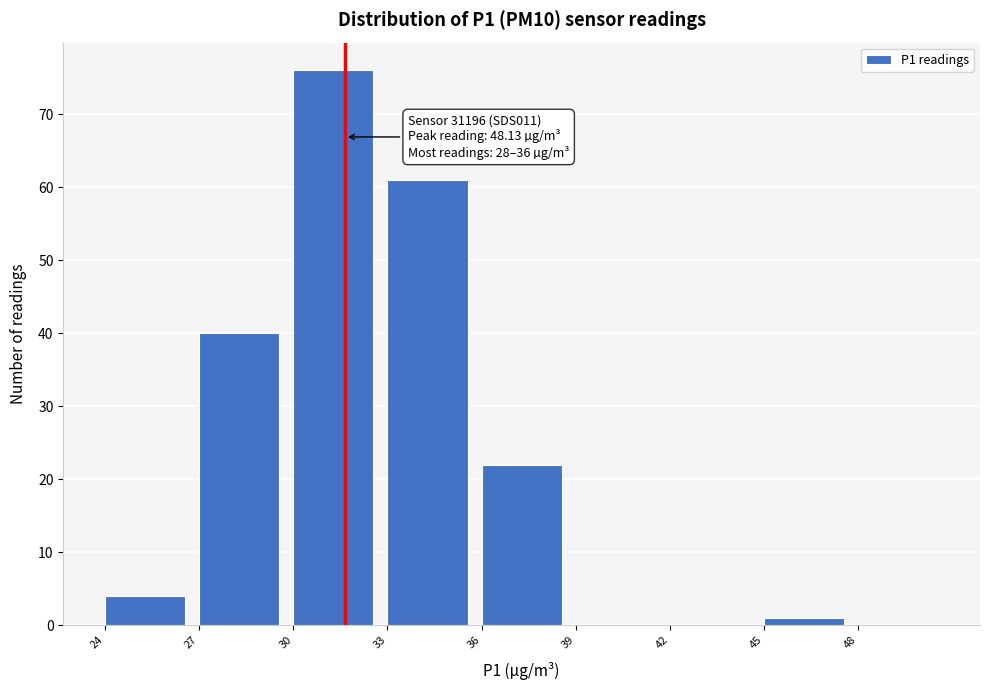

Reading left to right, extract all data points from this chart.

24=4	27=40	30=76	33=61	36=22	39=0	42=0	45=1	48=0